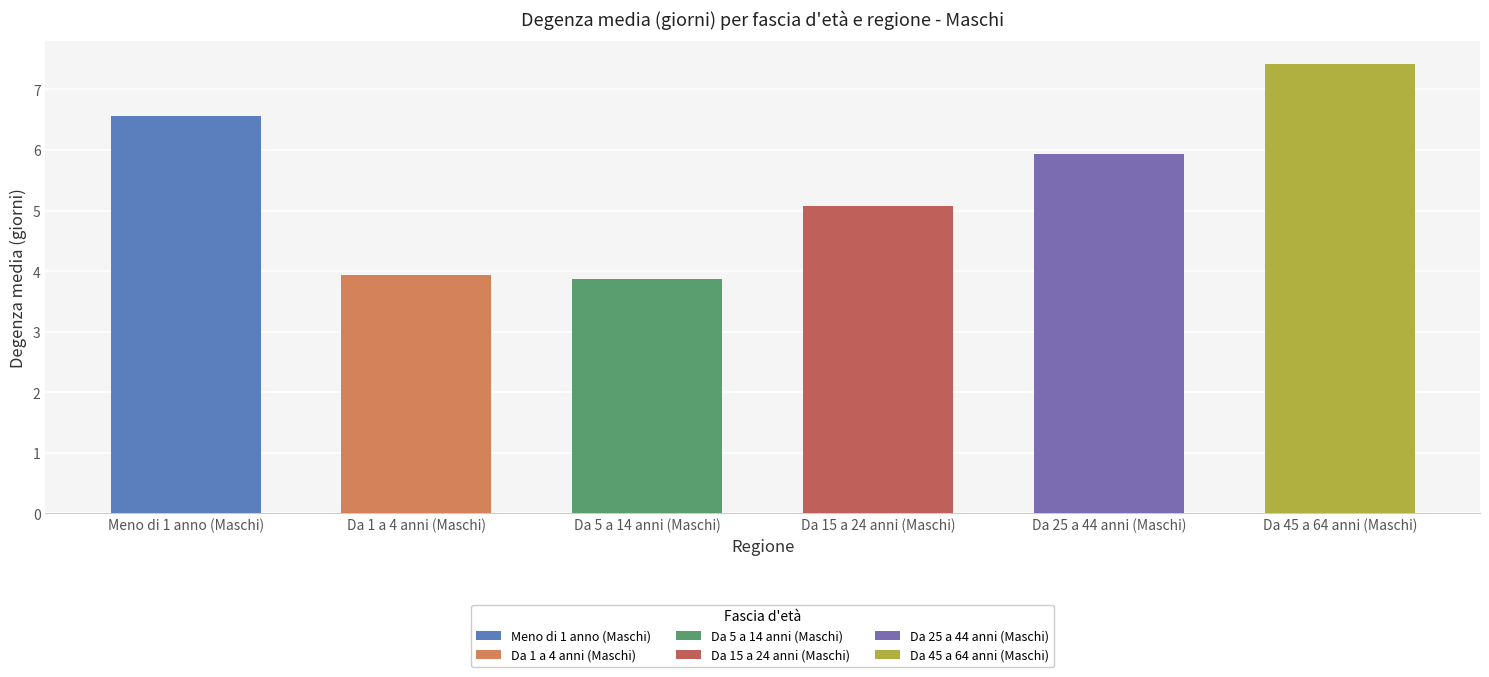

Rank the series at Molise from highest to lowest value.

Da 45 a 64 anni (Maschi), Meno di 1 anno (Maschi), Da 25 a 44 anni (Maschi), Da 15 a 24 anni (Maschi), Da 1 a 4 anni (Maschi), Da 5 a 14 anni (Maschi)